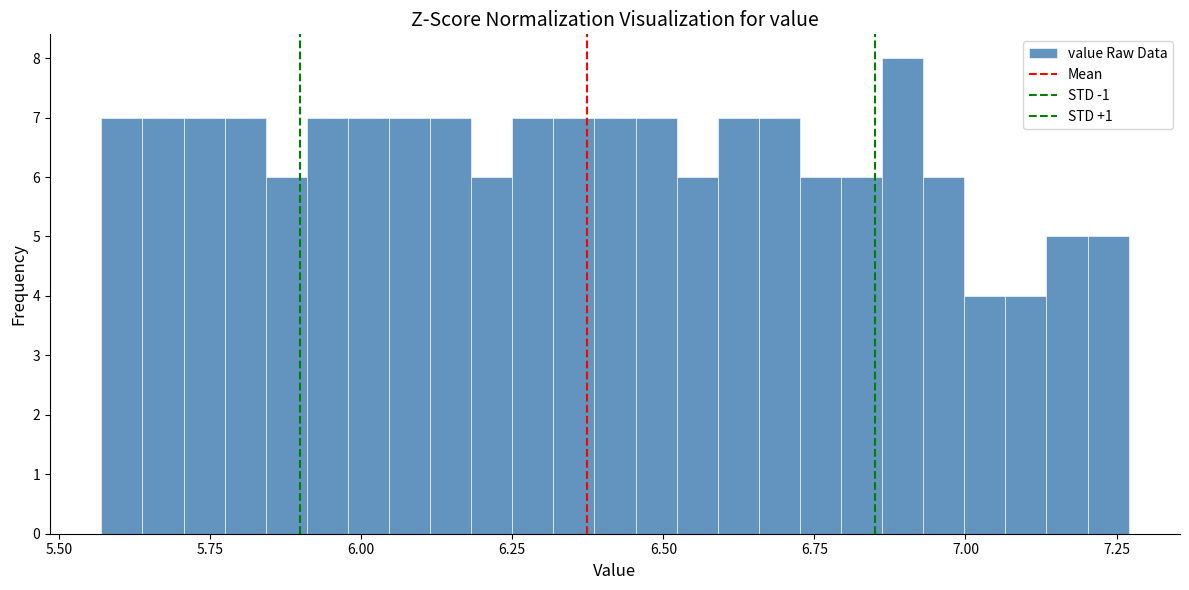

Around what value on the x-axis is the tallest bar? Give the approximate position of its centre, as read against the axis.

6.90